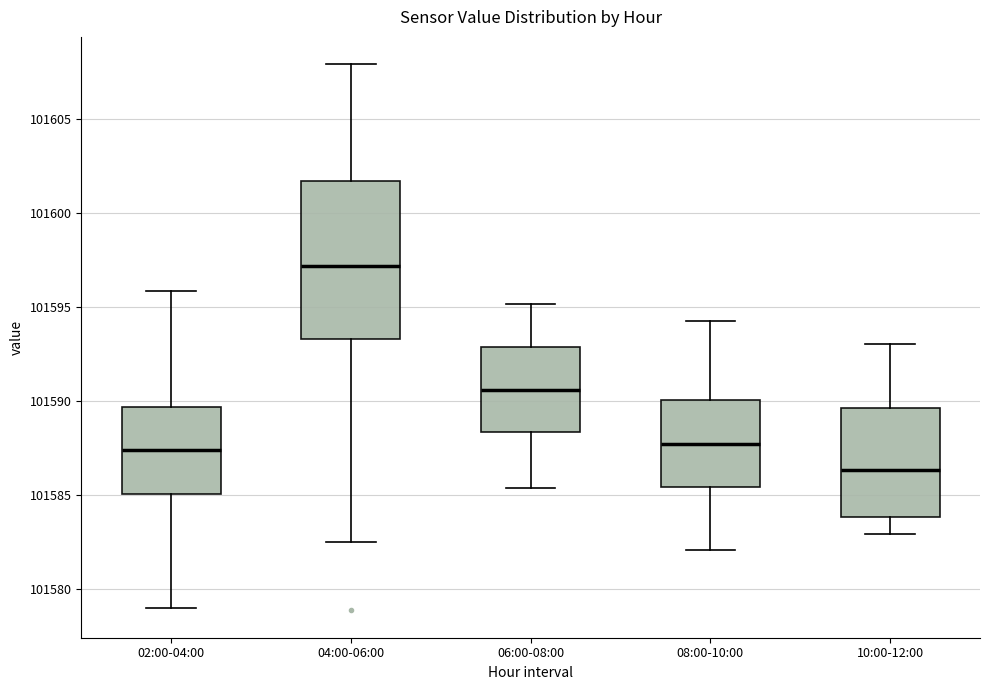

Comparing the boxes themselves (not the whiskers), which one is the tallest?

04:00-06:00